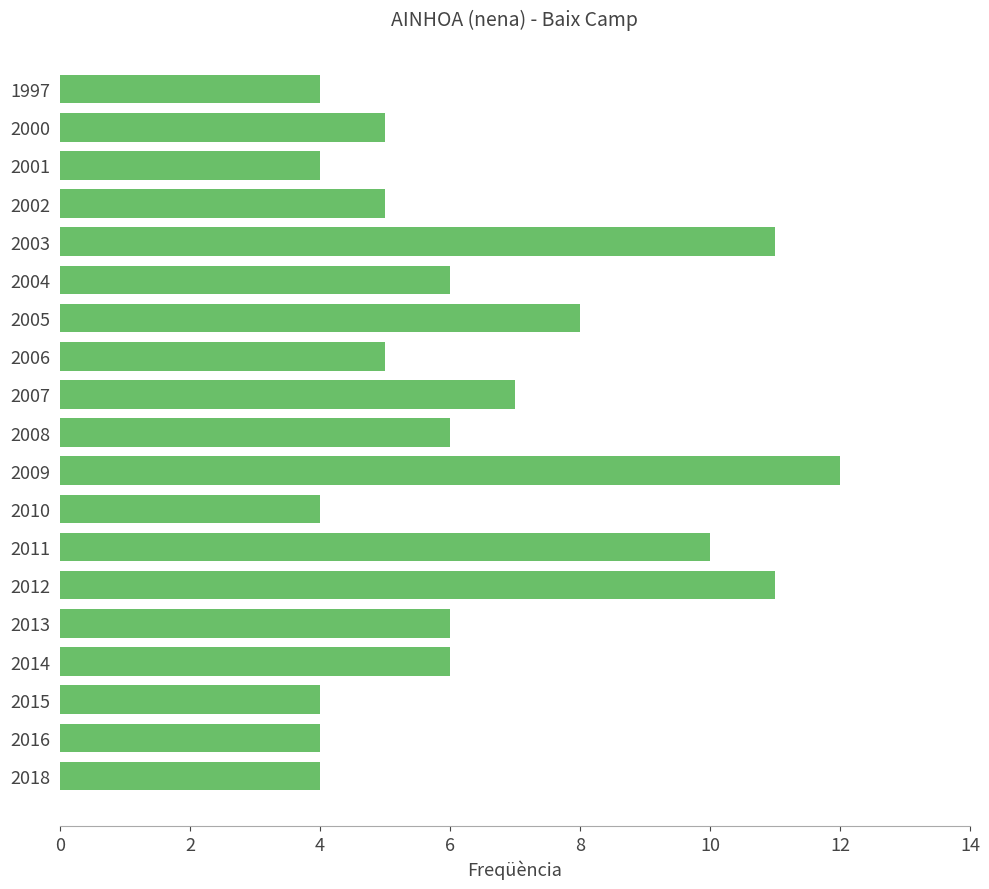

How many bars are there in total?

19